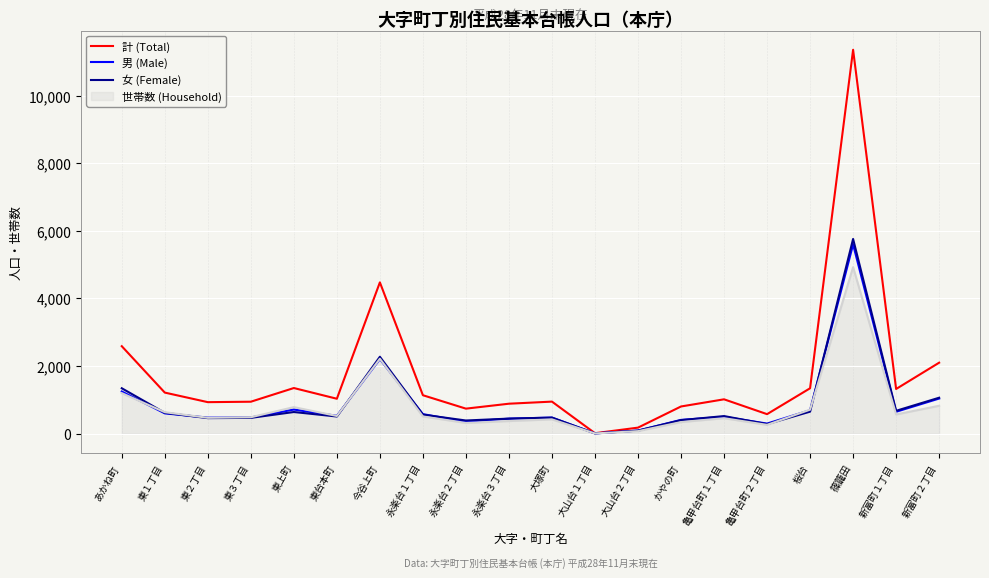

What is the greatest value displayed?

11359